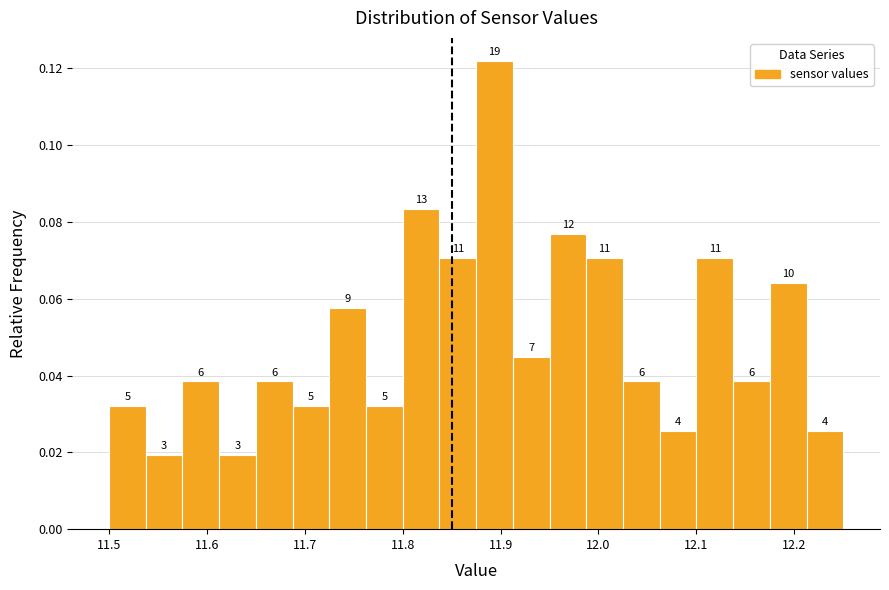

Around what value on the x-axis is the tallest bar? Give the approximate position of its centre, as read against the axis.

11.89